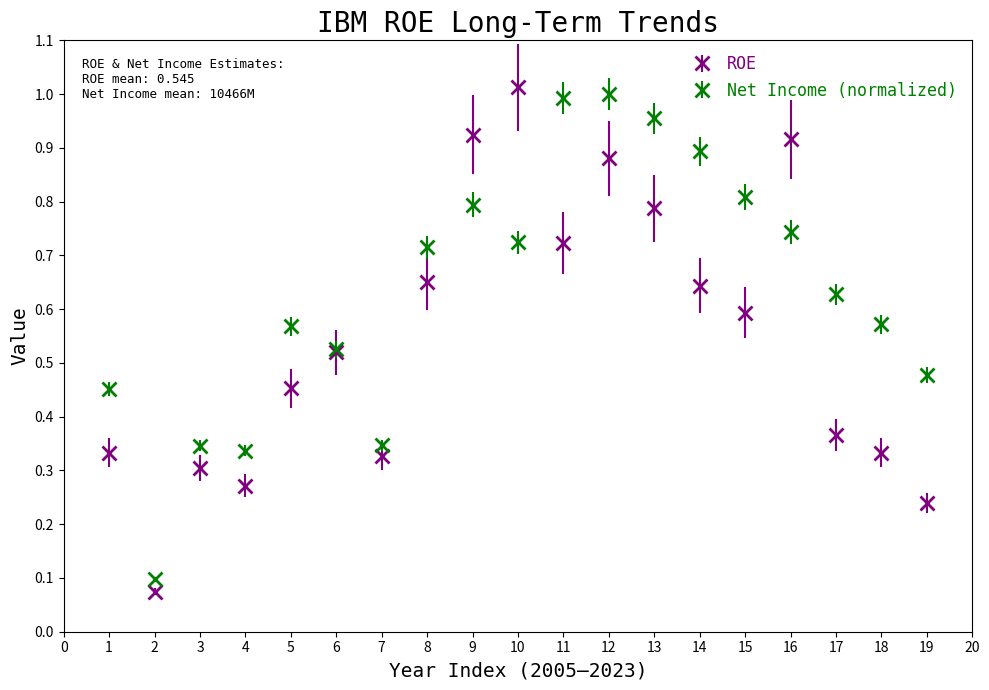

Which series has the largest total across all categories?

Net Income (normalized)